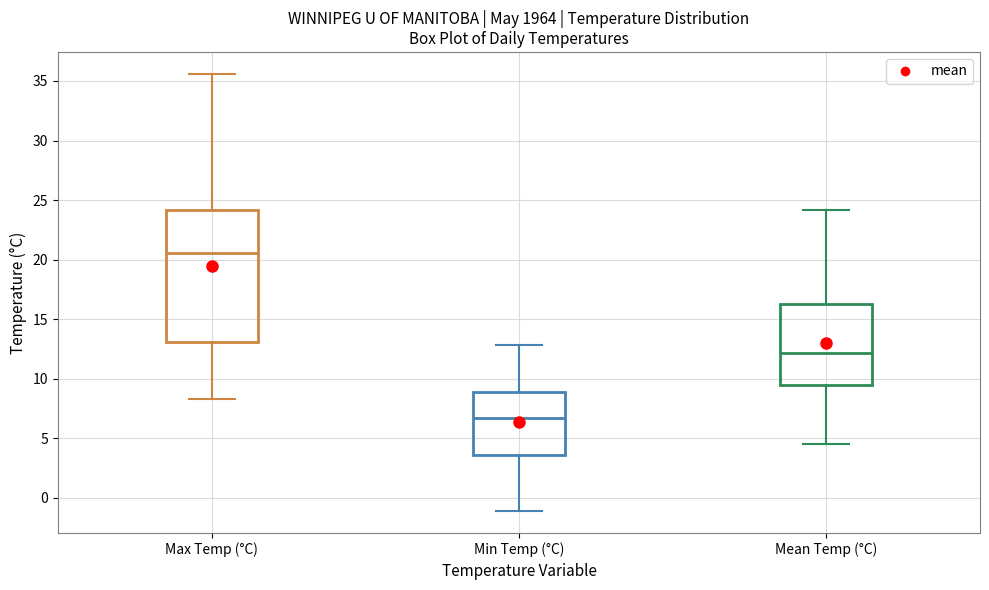

Comparing the boxes themselves (not the whiskers), which one is the tallest?

Max Temp (°C)